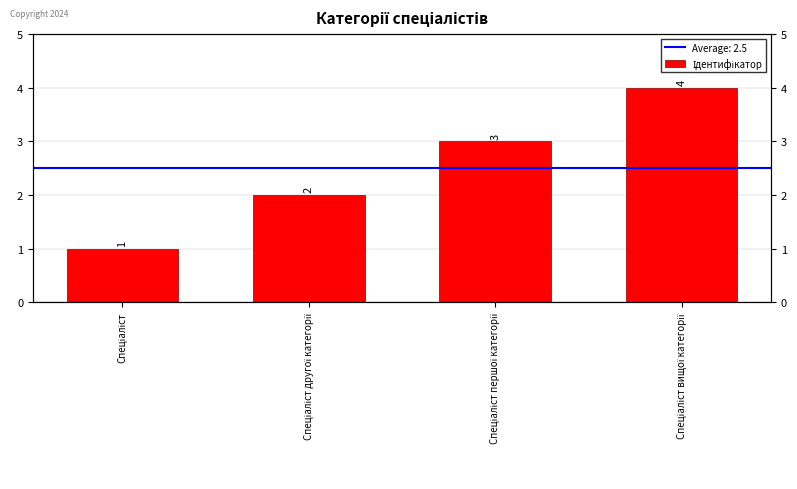

True or false: the data shows 4 at Спеціаліст вищої категорії.

True